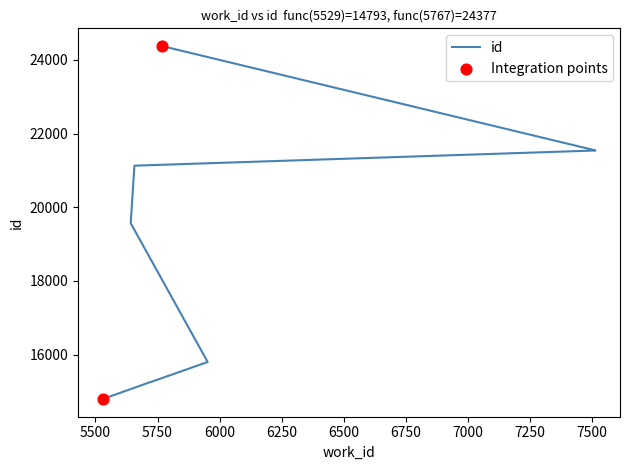

Between 5657 and 5728, which is larger?

5657